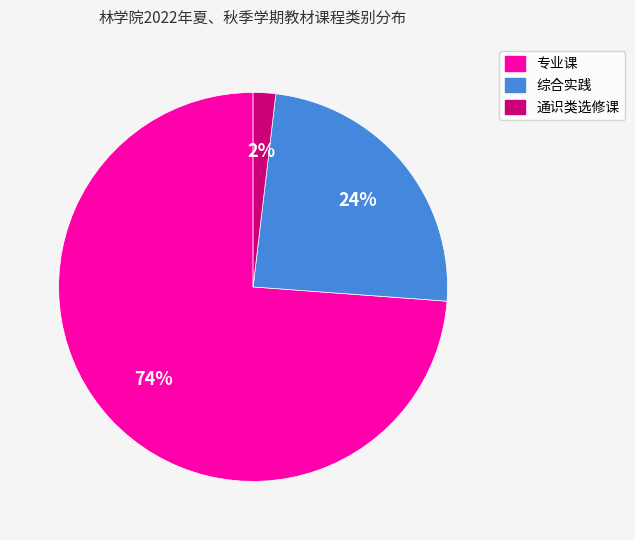

Do 专业课 and 综合实践 together represent more than half of the pie?

Yes